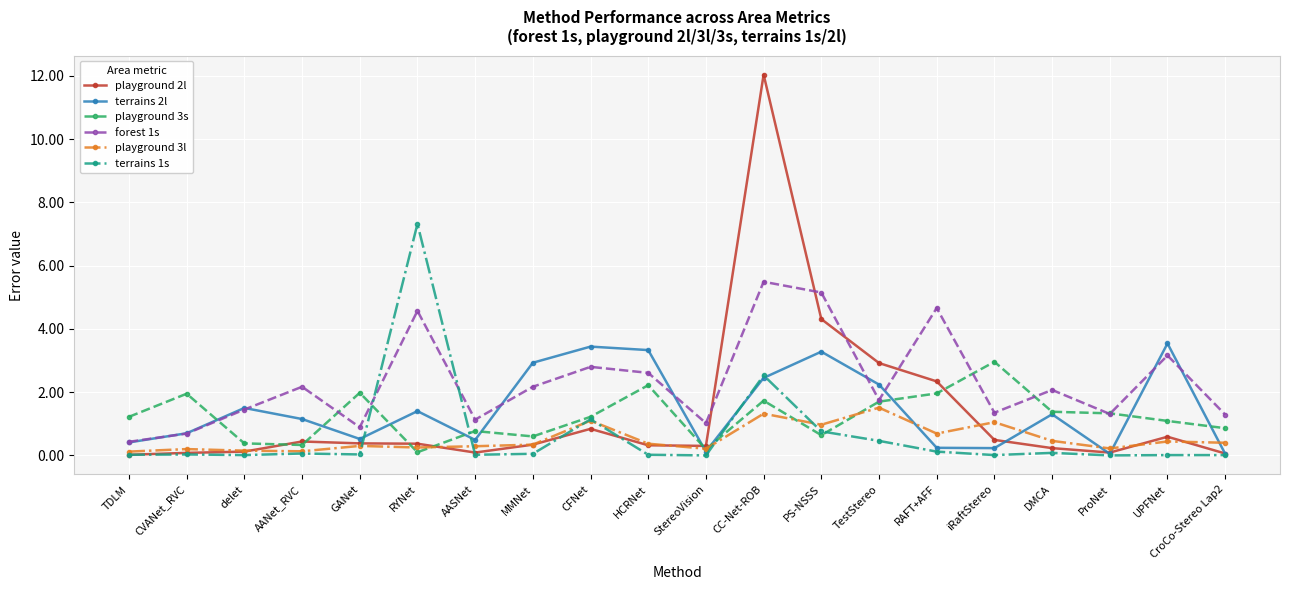

List the series in order of their peak value, highest first.

playground 2l, terrains 1s, forest 1s, terrains 2l, playground 3s, playground 3l